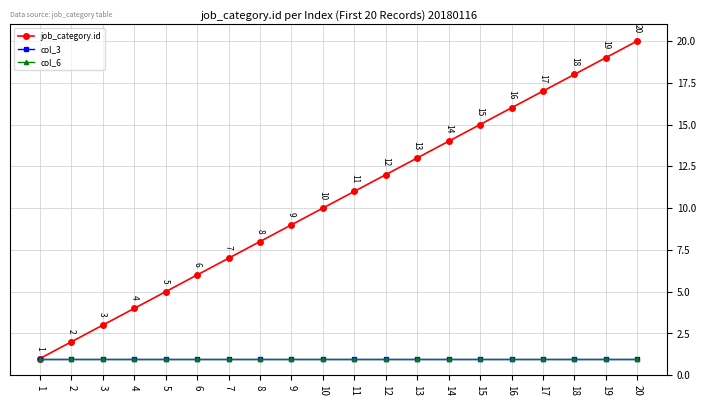

Which series has the largest range (max minus min)?

job_category.id